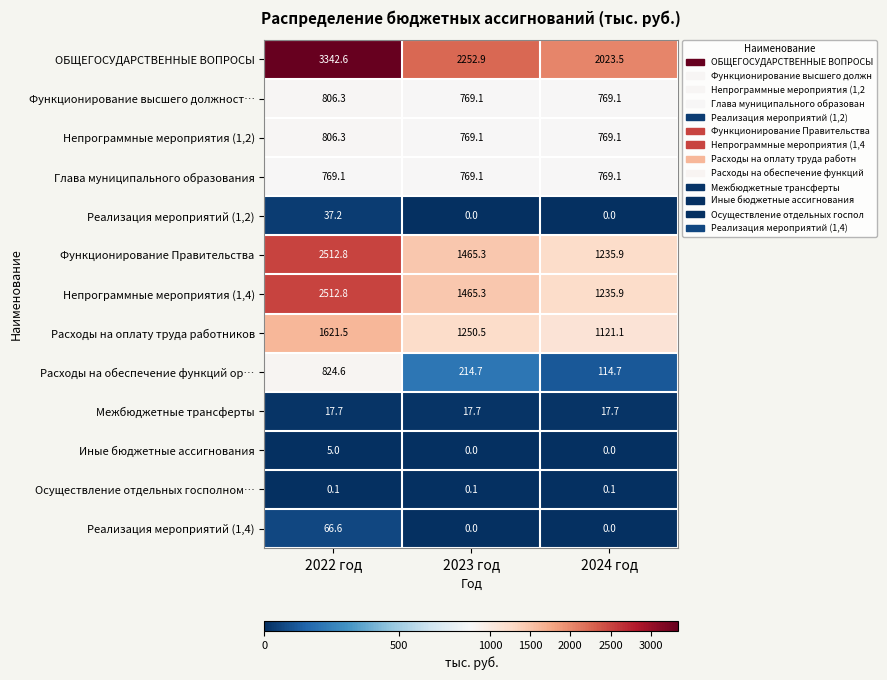

What is the spread (max minus min) of values at 2023 год?

2252.9